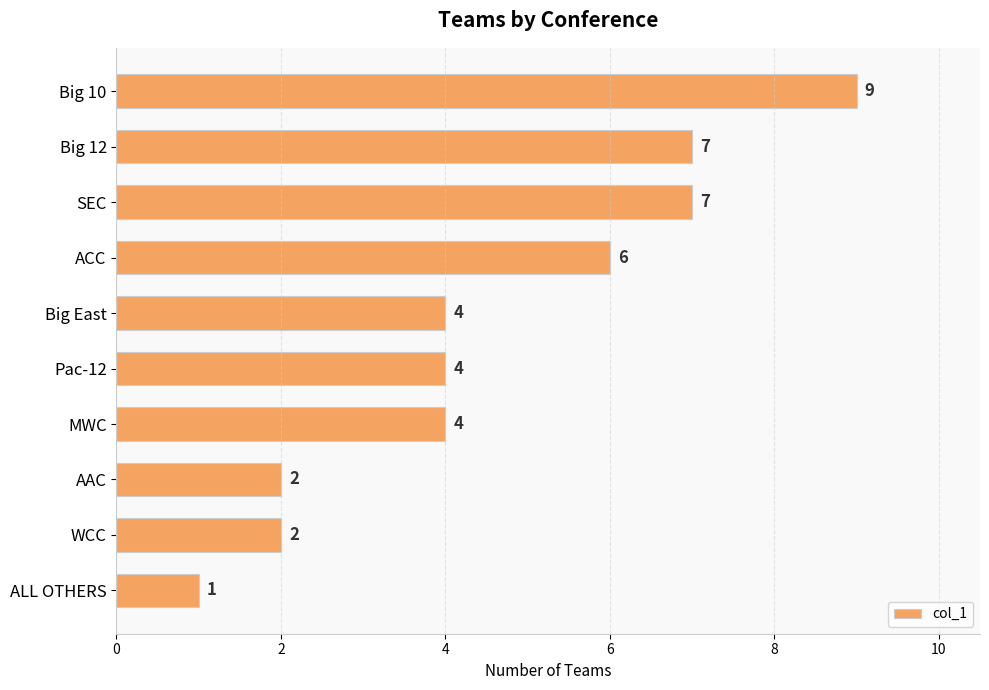

Does the chart contain any negative values?

No